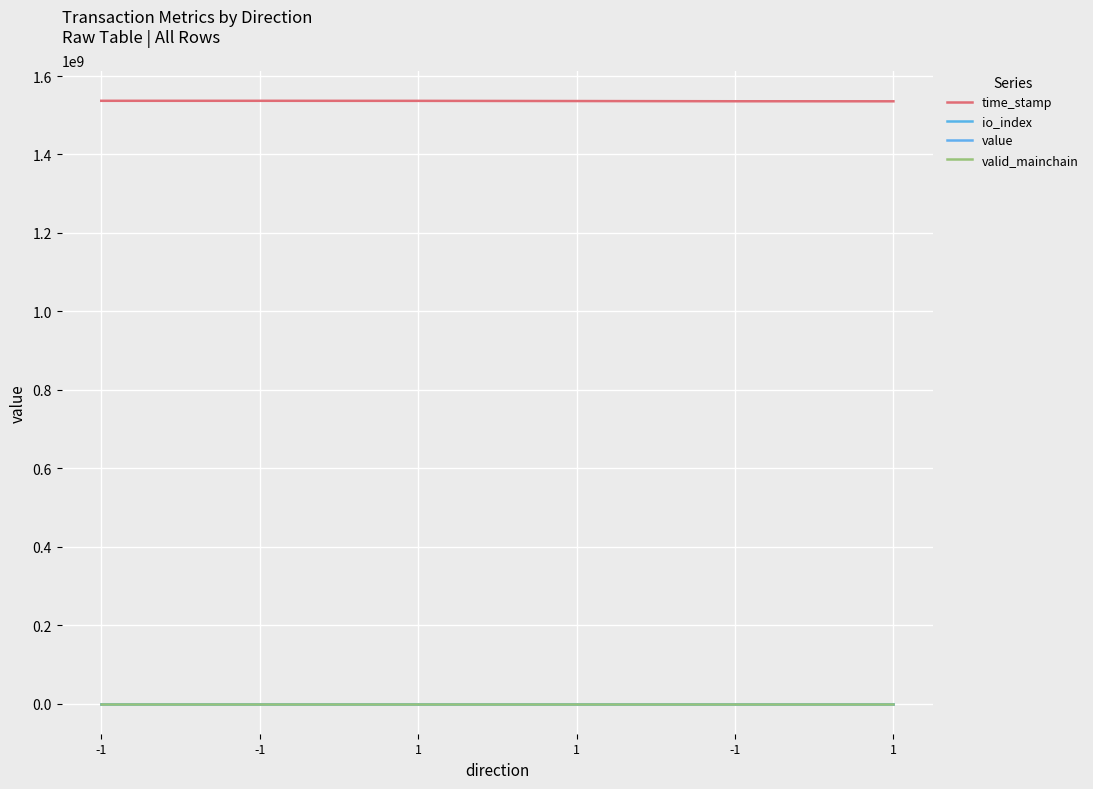

How many lines are shown in the chart?

4